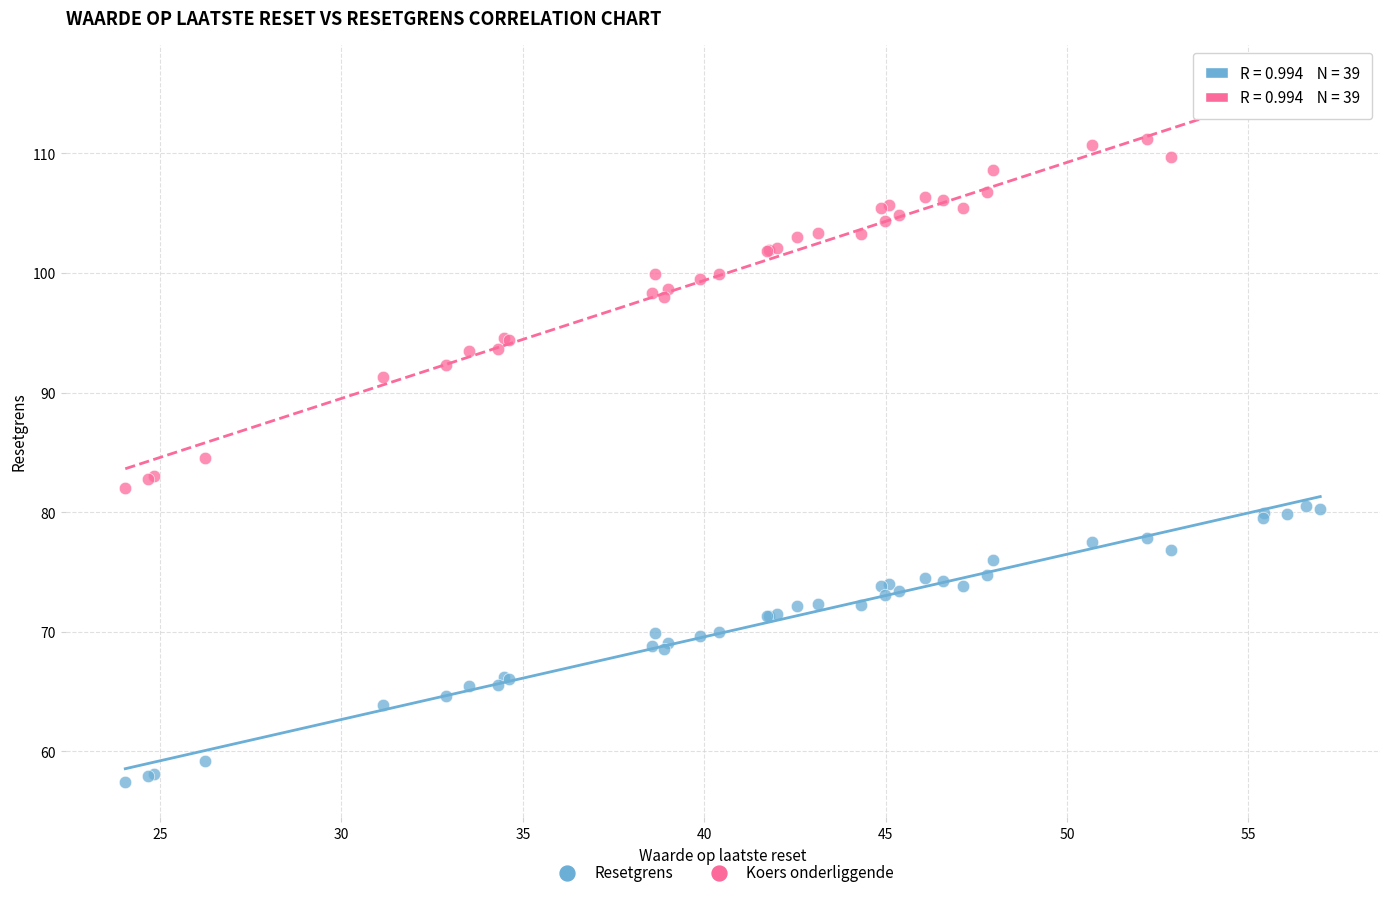

Across all series, what Y value is closest to 86?

84.5